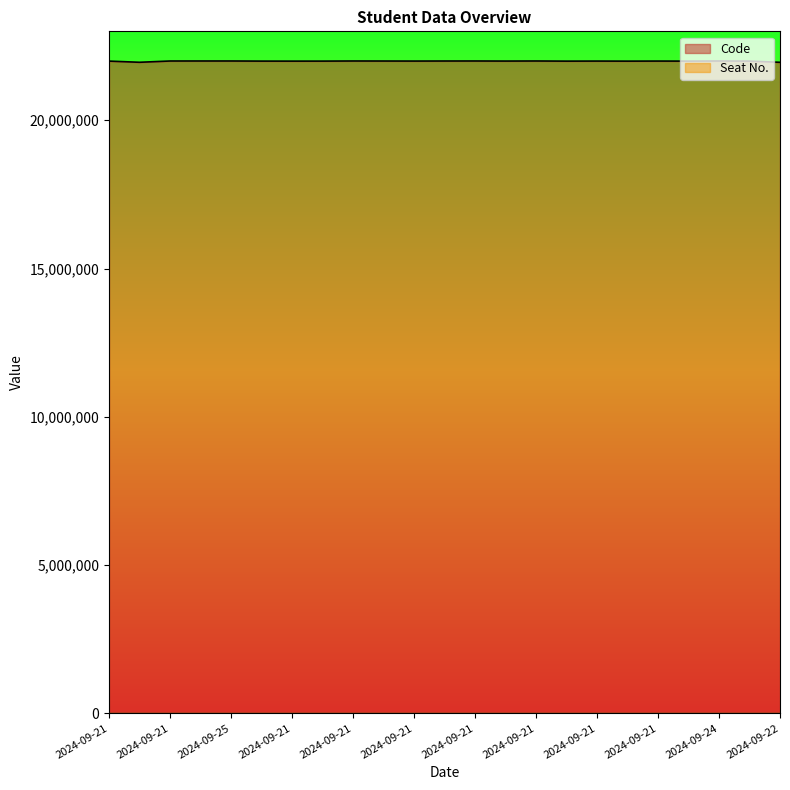

How many points are higher than both their immediate neighbors (excluding endpoints)?

7